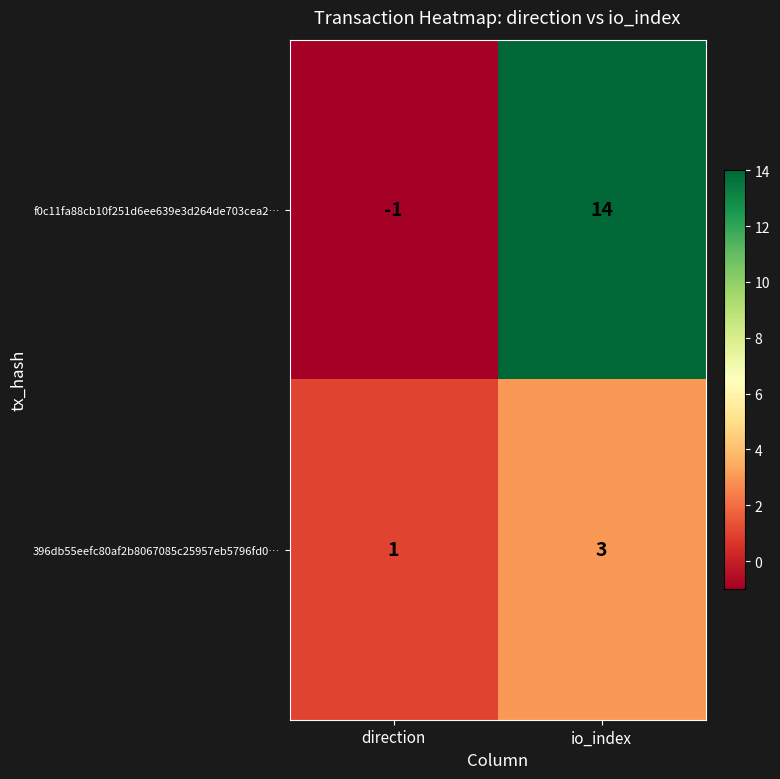

What is the total value across all series at io_index?

17